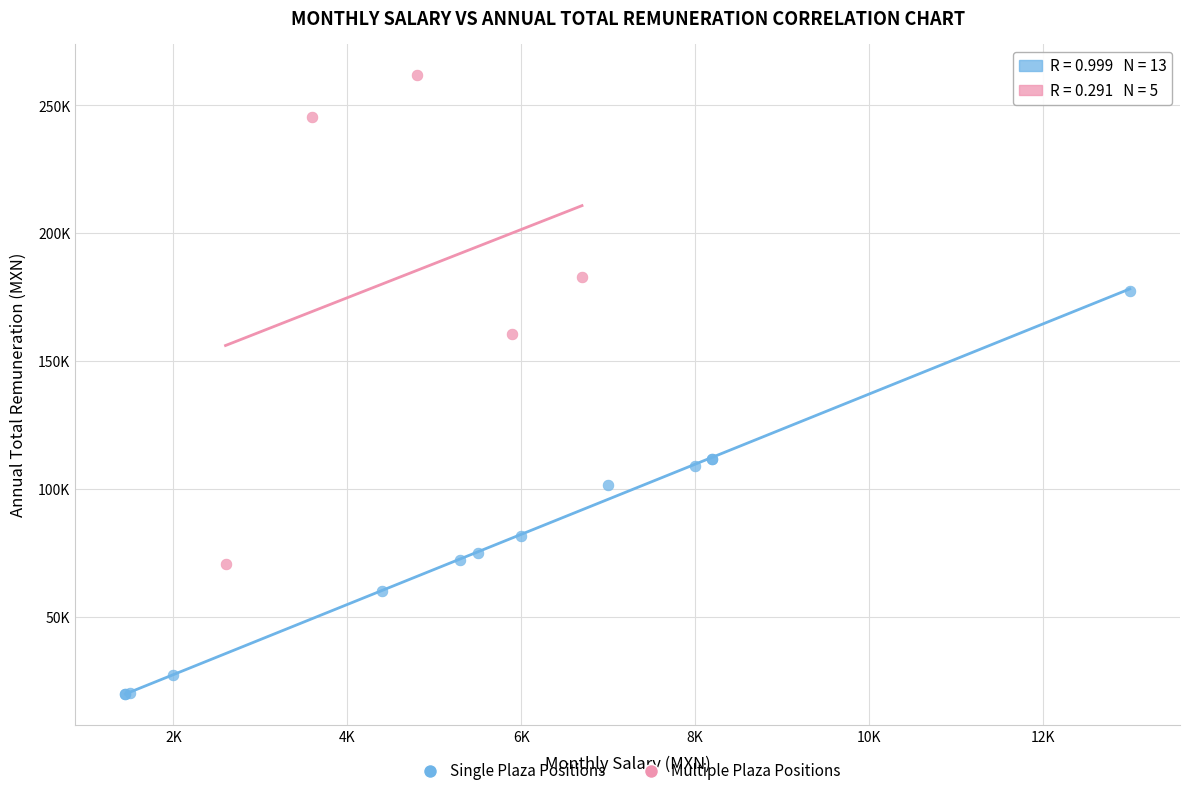

Which series reaches the minimum Y coordinate?

Single Plaza Positions